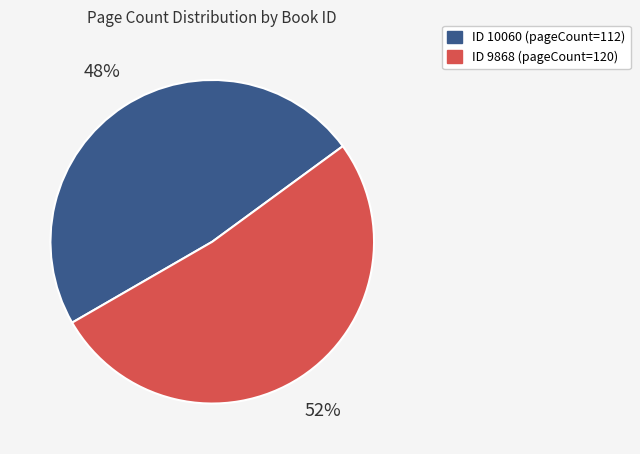

Is there a majority slice in this chart?

Yes